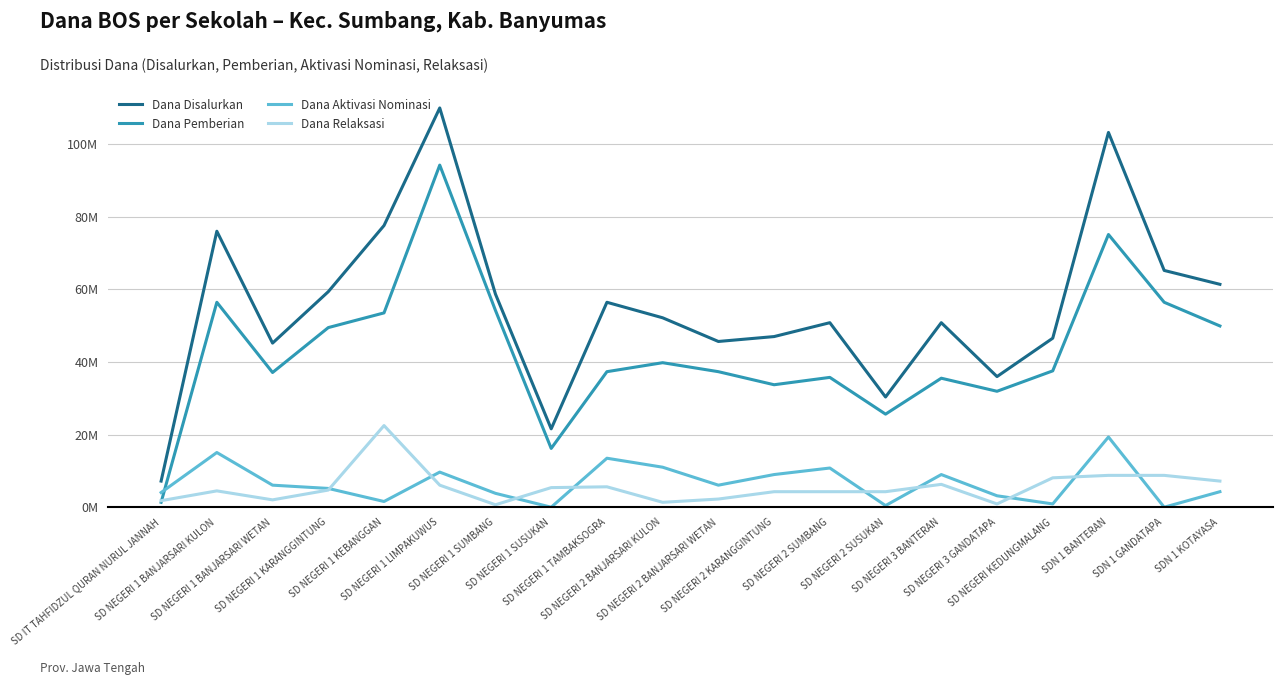

The Dana Aktivasi Nominasi series shows 0.7 at SD NEGERI 2 SUSUKAN. True or false?

False